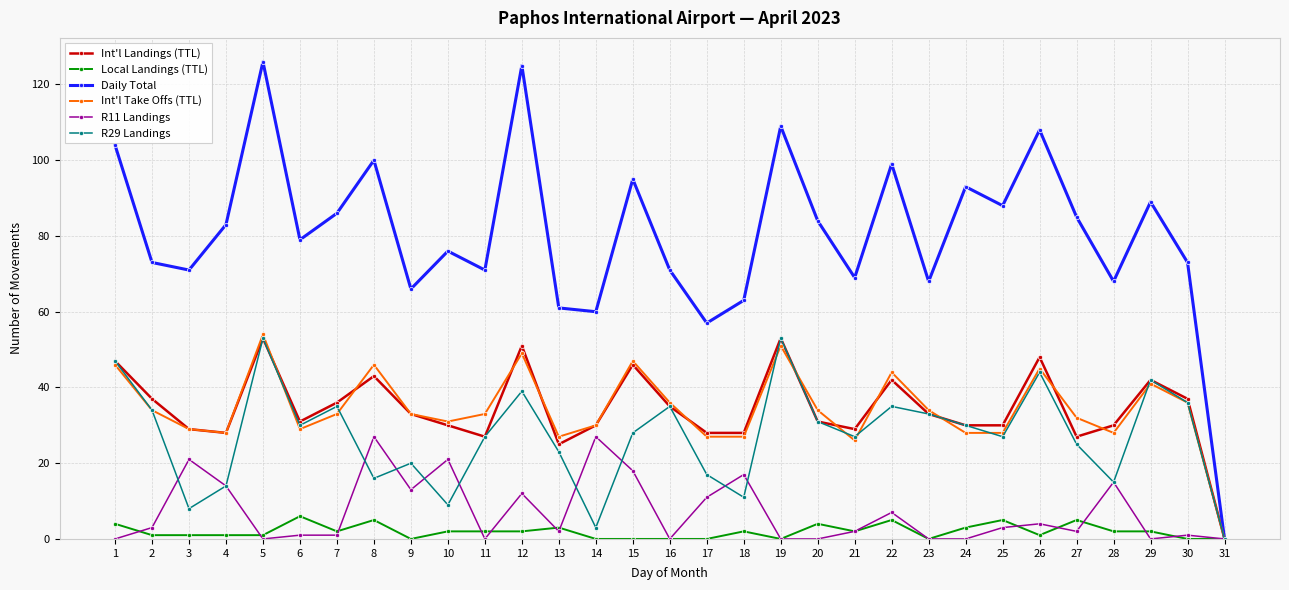

Where does the Int'l Landings (TTL) series first go above 31?

1